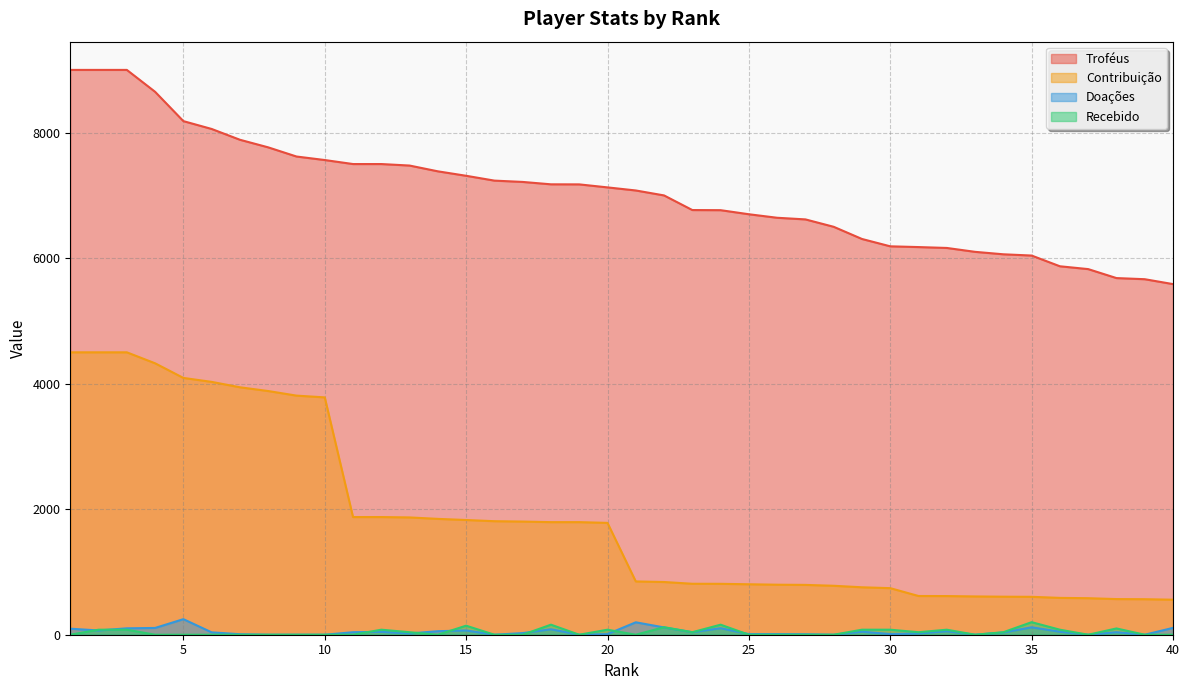

Reading left to right, extract all data points from this chart.

Troféus: 1=9000	2=9000	3=9000	4=8651	5=8184	6=8059	7=7887	8=7766	9=7620	10=7564	11=7500	12=7500	13=7476	14=7384	15=7313	16=7236	17=7215	18=7177	19=7176	20=7128	21=7079	22=7000	23=6767	24=6765	25=6700	26=6644	27=6618	28=6500	29=6306	30=6189	31=6177	32=6163	33=6101	34=6062	35=6042	36=5871	37=5826	38=5683	39=5665	40=5587
Doações: 1=96	2=68	3=102	4=108	5=248	6=38	7=8	8=0	9=0	10=0	11=40	12=46	13=20	14=56	15=68	16=0	17=26	18=87	19=0	20=10	21=198	22=116	23=40	24=104	25=10	26=10	27=8	28=0	29=48	30=10	31=20	32=56	33=0	34=36	35=118	36=48	37=0	38=40	39=0	40=109
Recebido: 1=0	2=80	3=80	4=0	5=0	6=0	7=0	8=0	9=0	10=0	11=0	12=80	13=40	14=0	15=144	16=0	17=0	18=160	19=0	20=80	21=0	22=120	23=40	24=160	25=0	26=0	27=0	28=0	29=80	30=80	31=40	32=80	33=0	34=40	35=200	36=80	37=0	38=100	39=0	40=0
Contribuição: 1=4500	2=4500	3=4500	4=4325	5=4092	6=4029	7=3943	8=3883	9=3810	10=3782	11=1875	12=1875	13=1869	14=1846	15=1828	16=1809	17=1803	18=1794	19=1794	20=1782	21=849	22=840	23=812	24=811	25=804	26=797	27=794	28=780	29=756	30=742	31=617	32=616	33=610	34=606	35=604	36=587	37=582	38=568	39=566	40=558